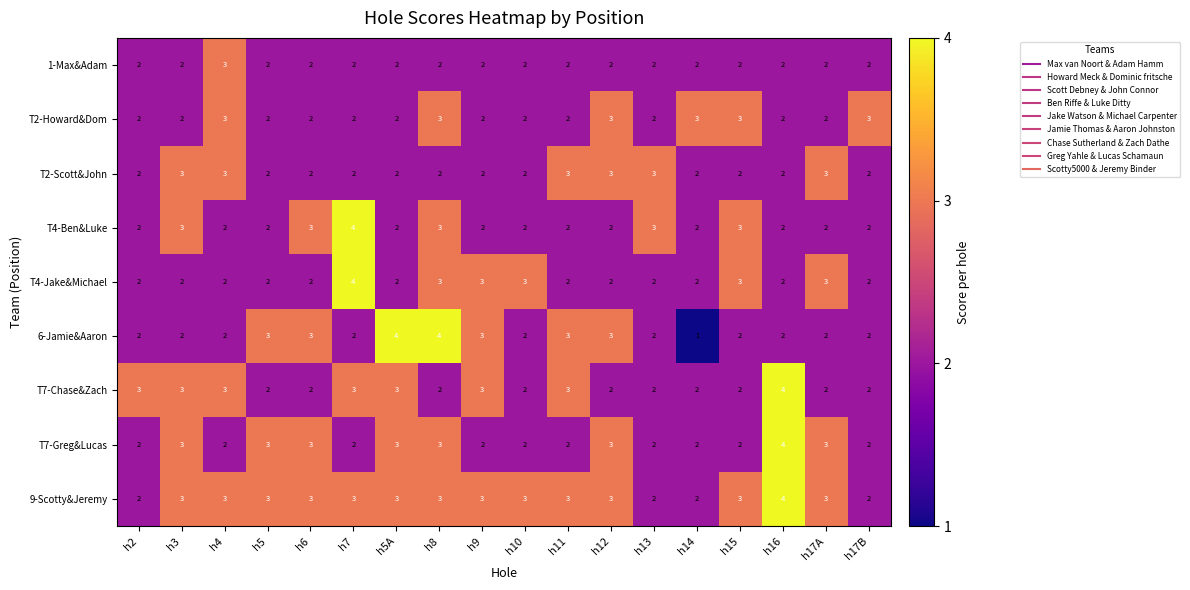

What is the total value across all series at h10?

20